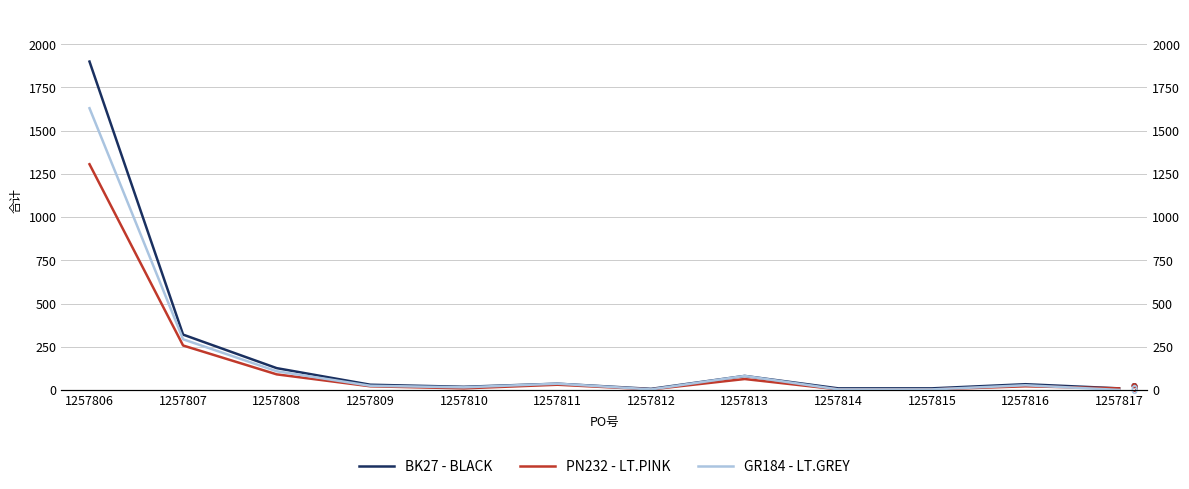

After their last crossing, which series has the higher values: GR184 - LT.GREY or PN232 - LT.PINK?

PN232 - LT.PINK